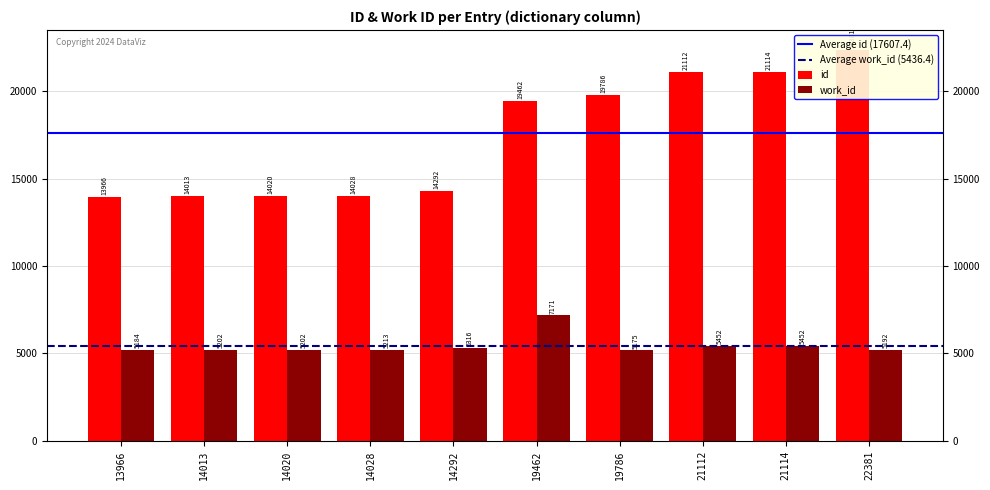

What are all the series names shown in the legend?

id, work_id